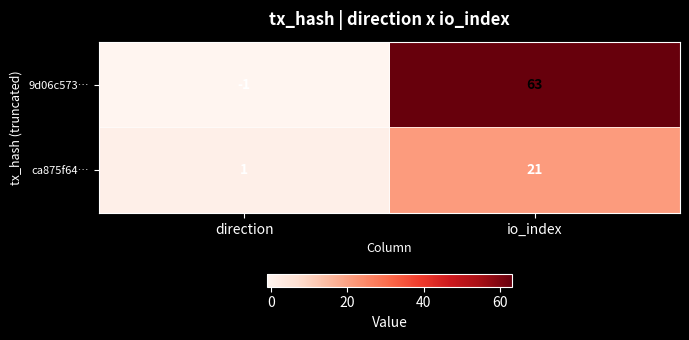

Read the 9d06c573… value at io_index.

63